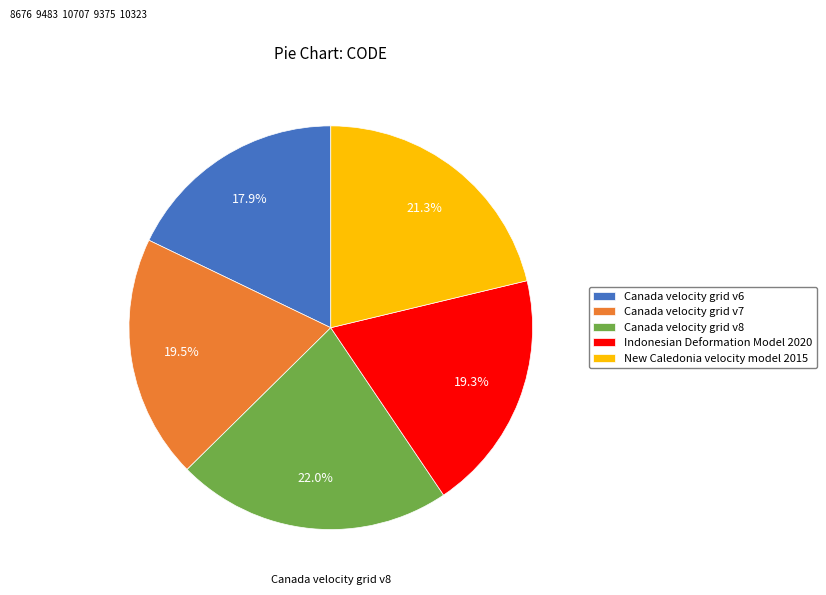

Does any single category account for the majority?

No